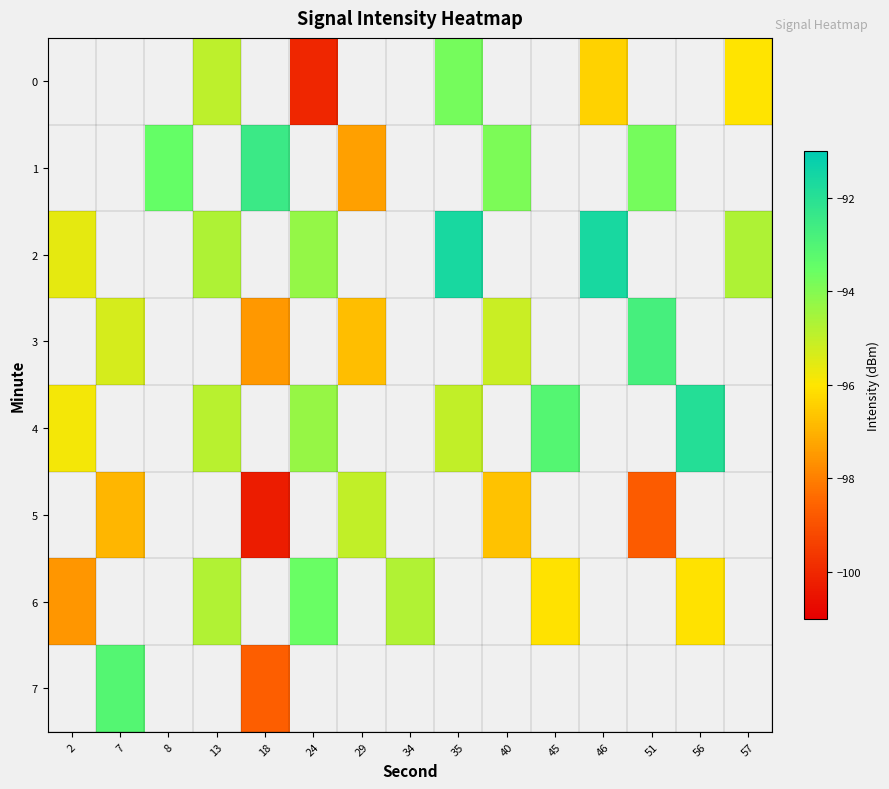

What is the spread (max minus min) of values at 13?

0.2